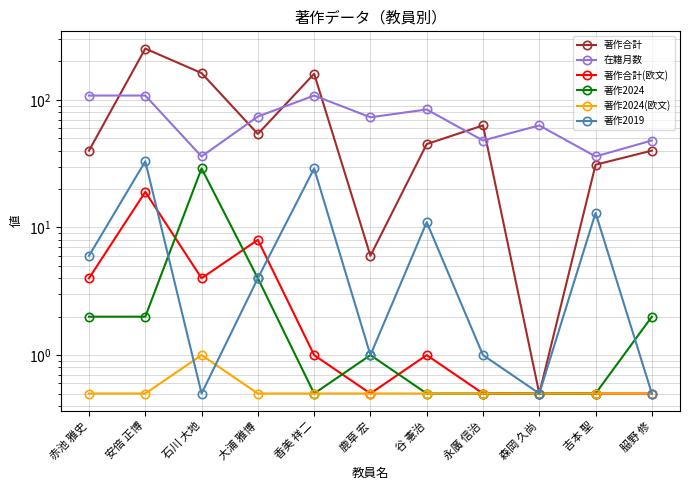

What is the difference between the maximum and minimum values in the 著作合計 series?

251.5